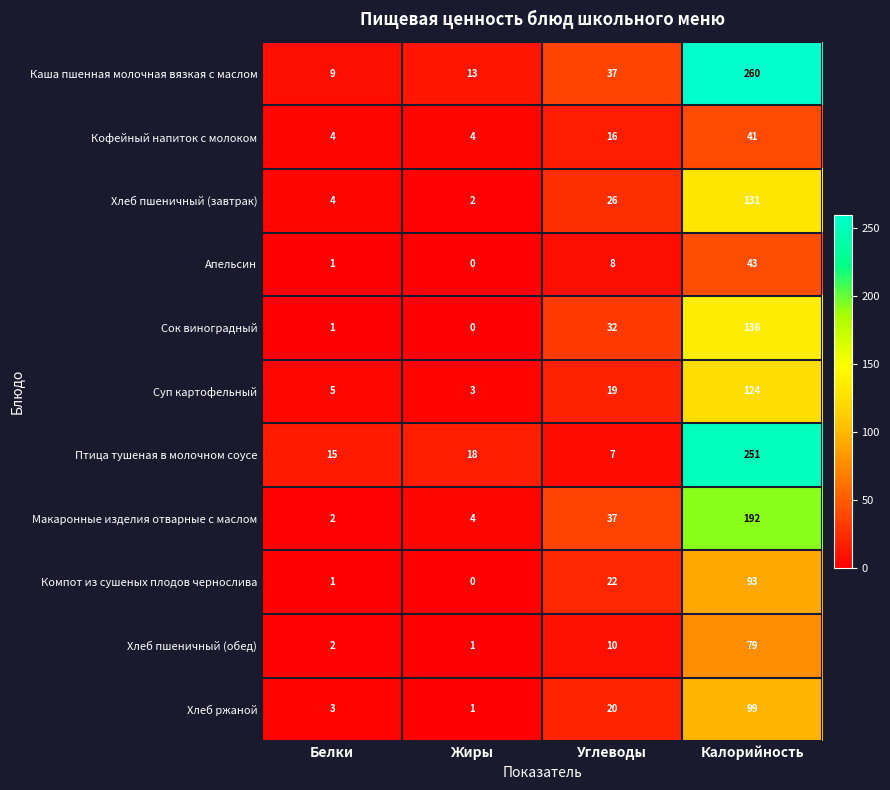

Rank the series at Калорийность from highest to lowest value.

Каша пшенная молочная вязкая с маслом, Птица тушеная в молочном соусе, Макаронные изделия отварные с маслом, Сок виноградный, Хлеб пшеничный (завтрак), Суп картофельный, Хлеб ржаной, Компот из сушеных плодов чернослива, Хлеб пшеничный (обед), Апельсин, Кофейный напиток с молоком